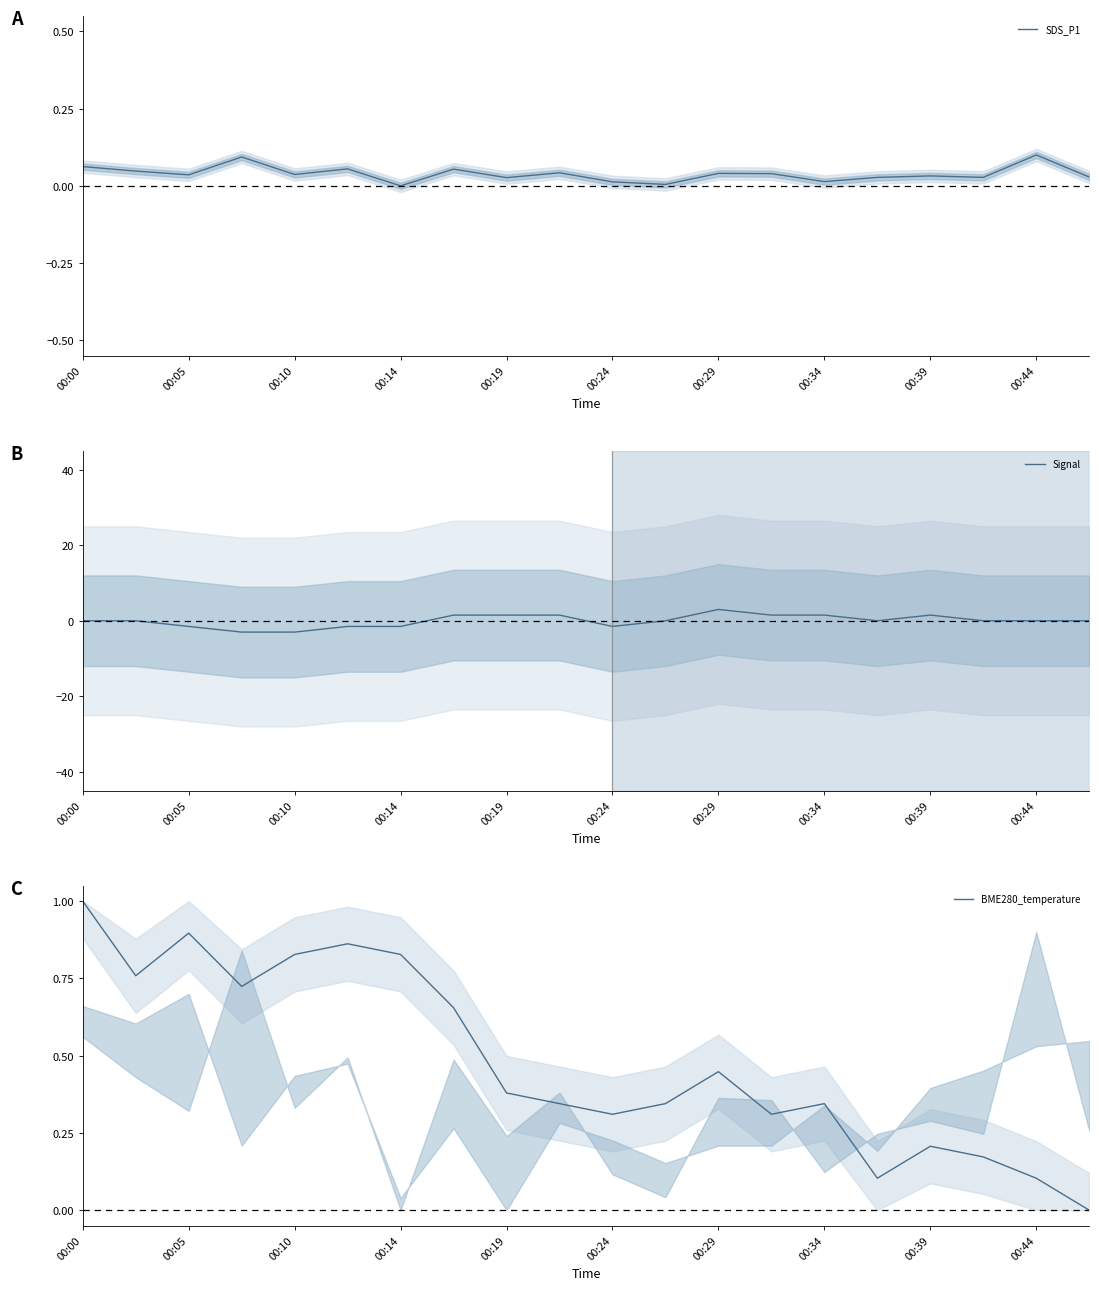

True or false: SDS_P1 has more than 0 points higher than both neighbors.

True